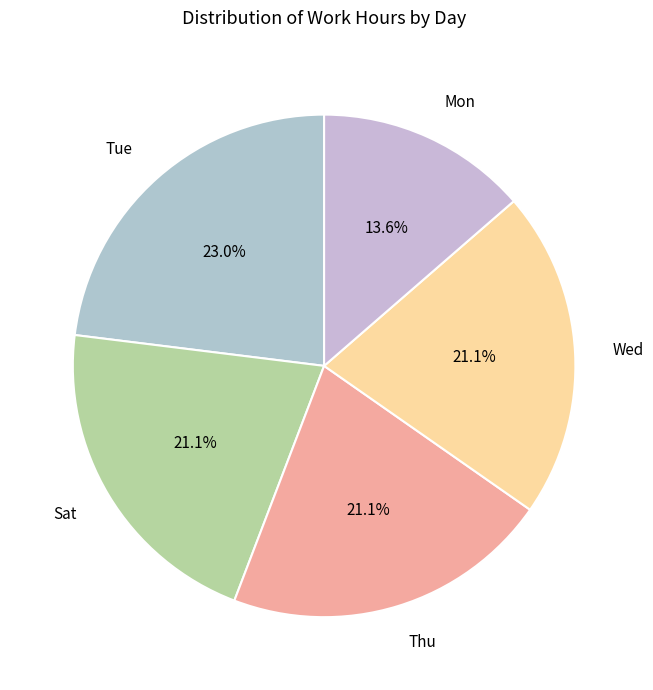

To the nearest percent, what is the combined percentage of Tue and Sat?

44%